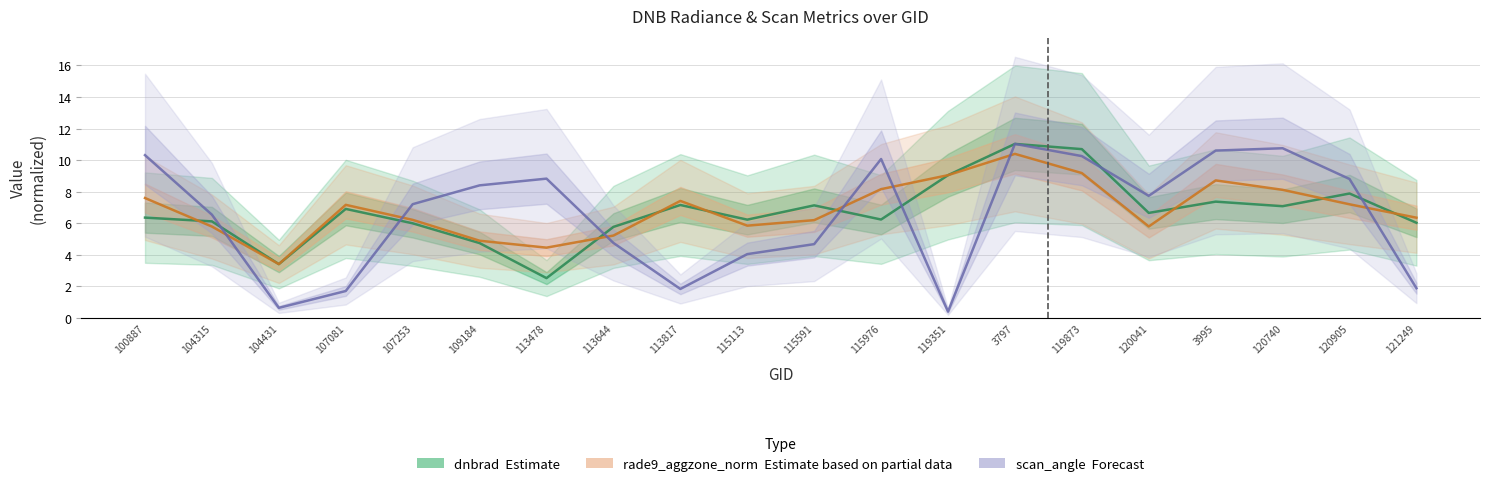

At which category is the sum across all series the highest?

3797